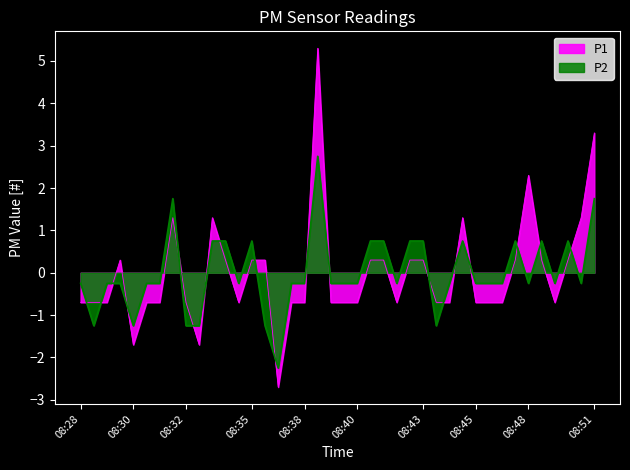

List the series in order of their peak value, highest first.

P1, P2